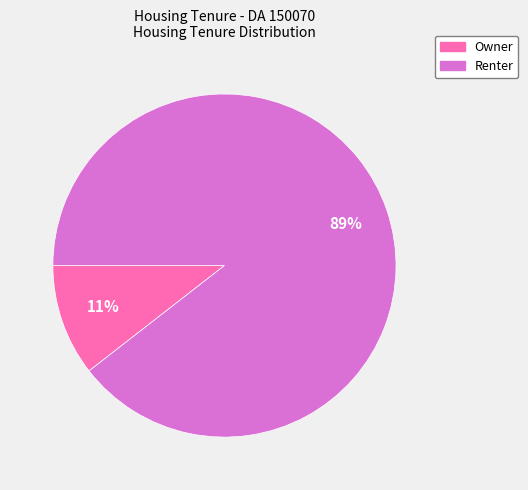

Count the number of slices in the pie.

2